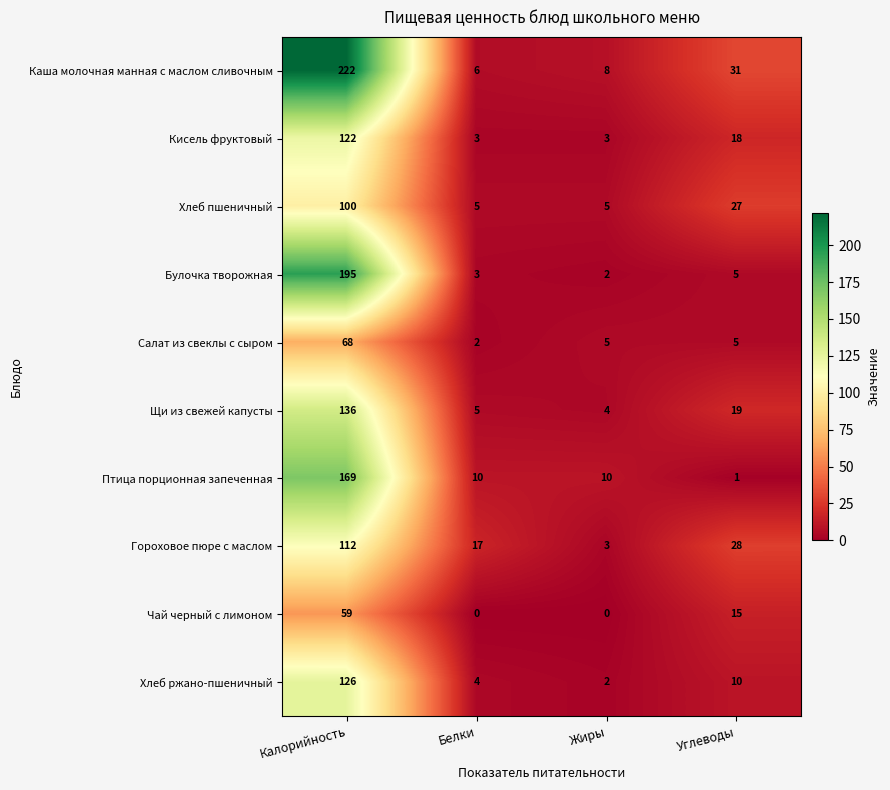

The Кисель фруктовый series shows 2 at Жиры. True or false?

False